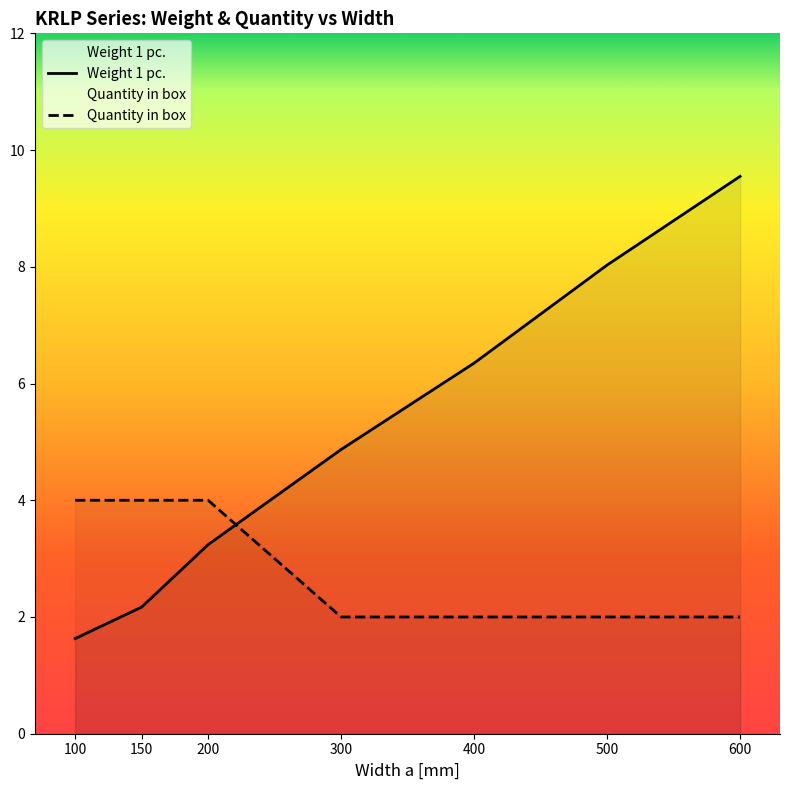

What is the minimum value shown in the chart?

1.6